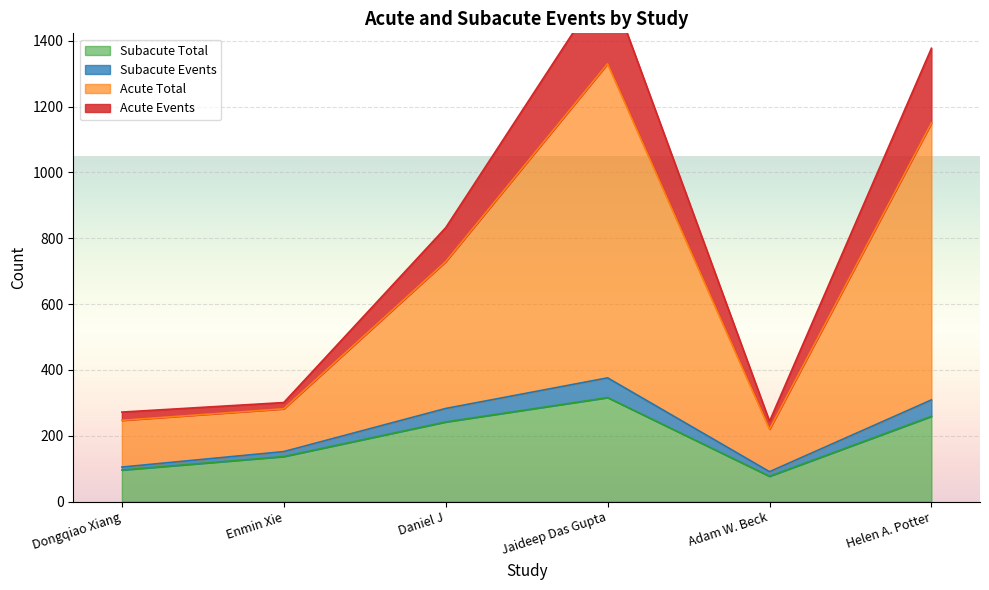

Count the number of data series in this chart.

4